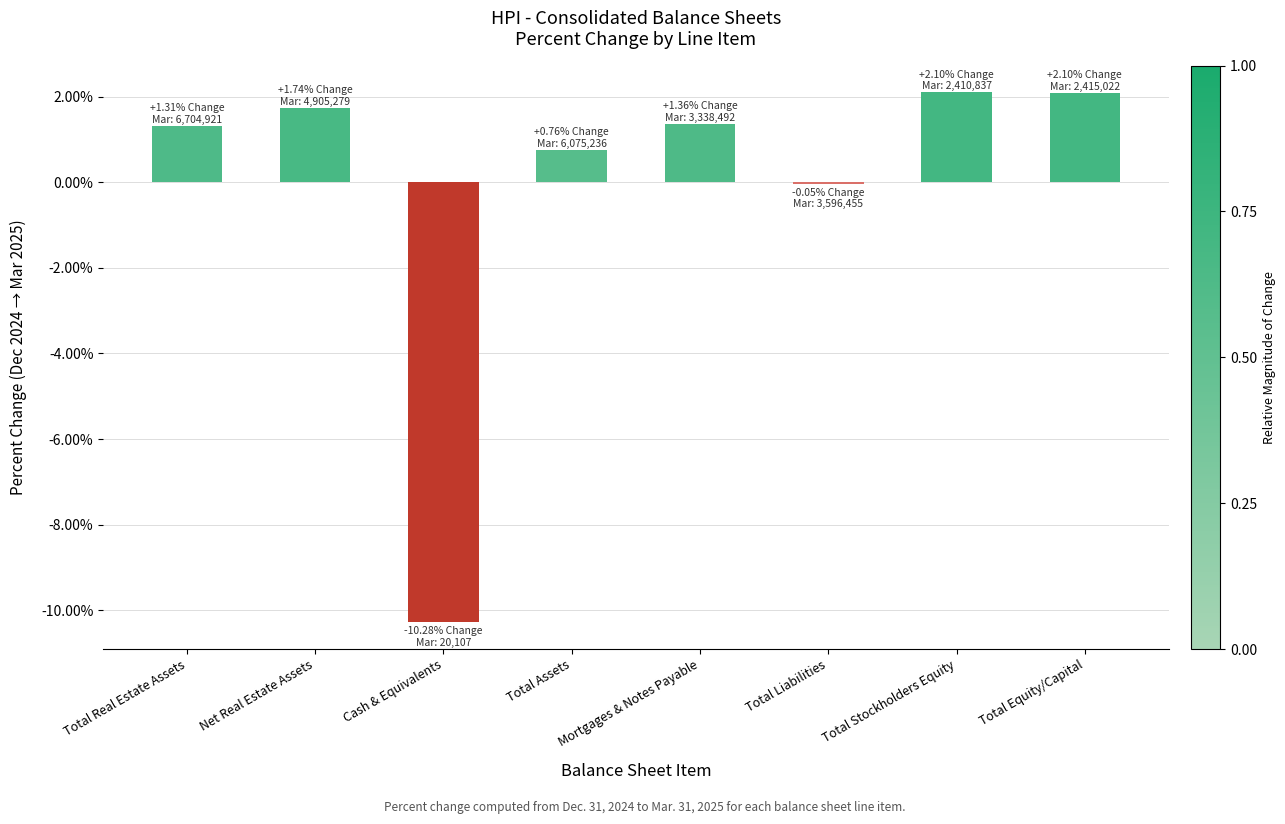

What is the change in value from Total Assets to Total Stockholders Equity?

+1.3